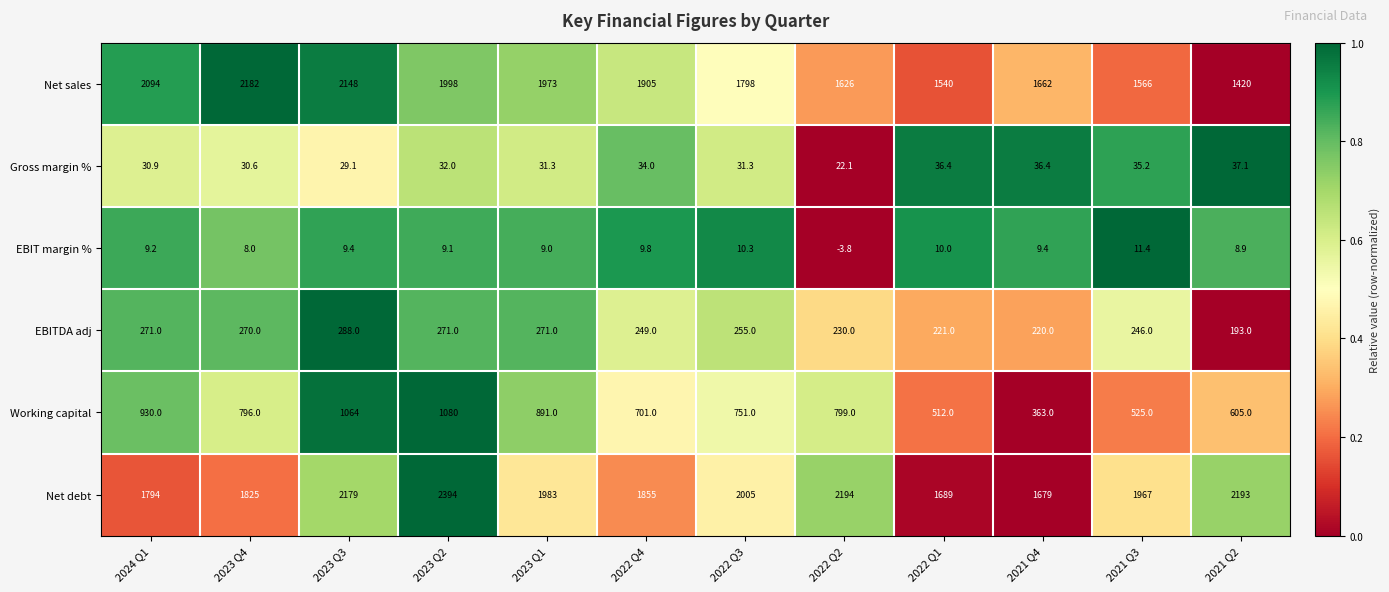

The Net sales series shows 2576.6 at 2022 Q4. True or false?

False